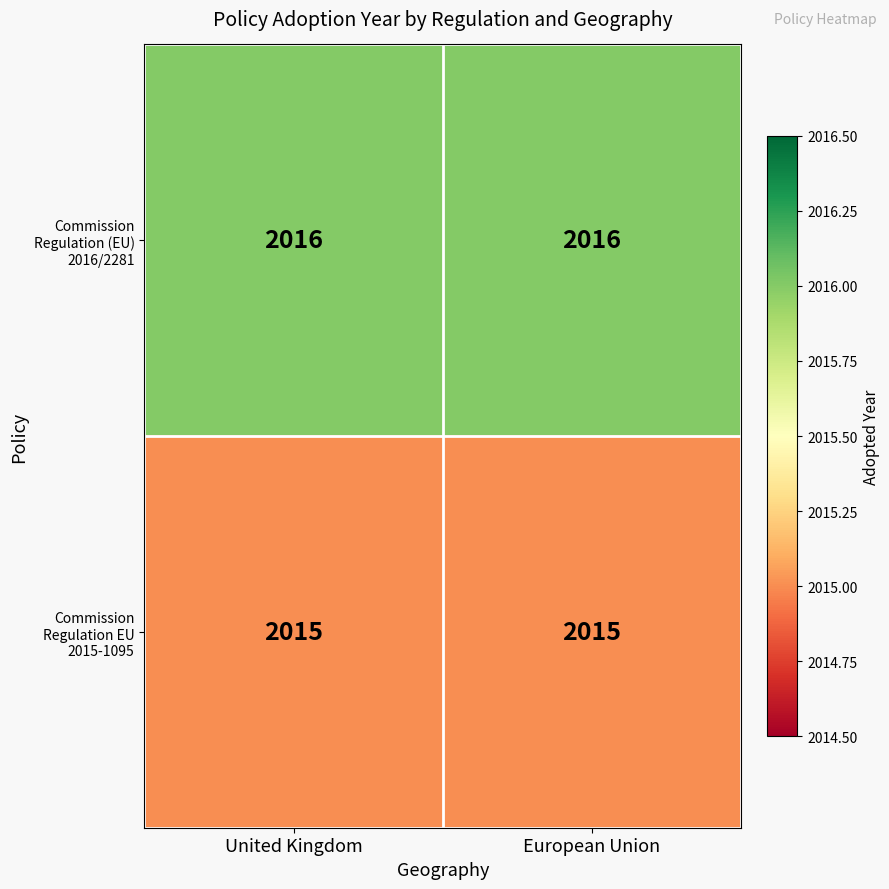

Reading right to left, extract all data points from this chart.

Commission Regulation (EU) 2016/2281: European Union=2016	United Kingdom=2016
Commission Regulation EU 2015-1095: European Union=2015	United Kingdom=2015